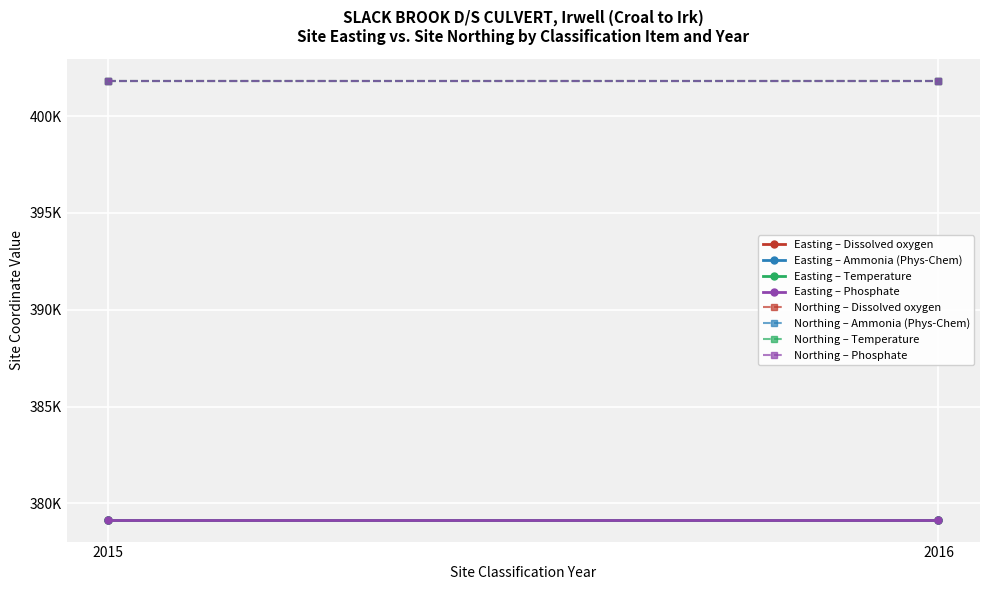

What is the total value across all series at Temperature 2015?

780992